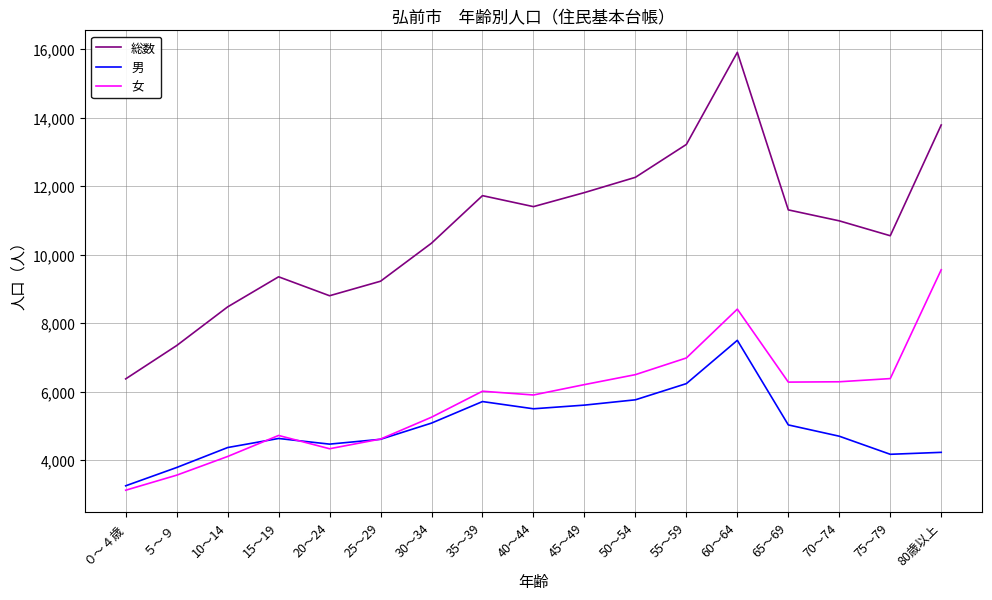

Which label corresponds to the smallest value in the chart?

０～４歳